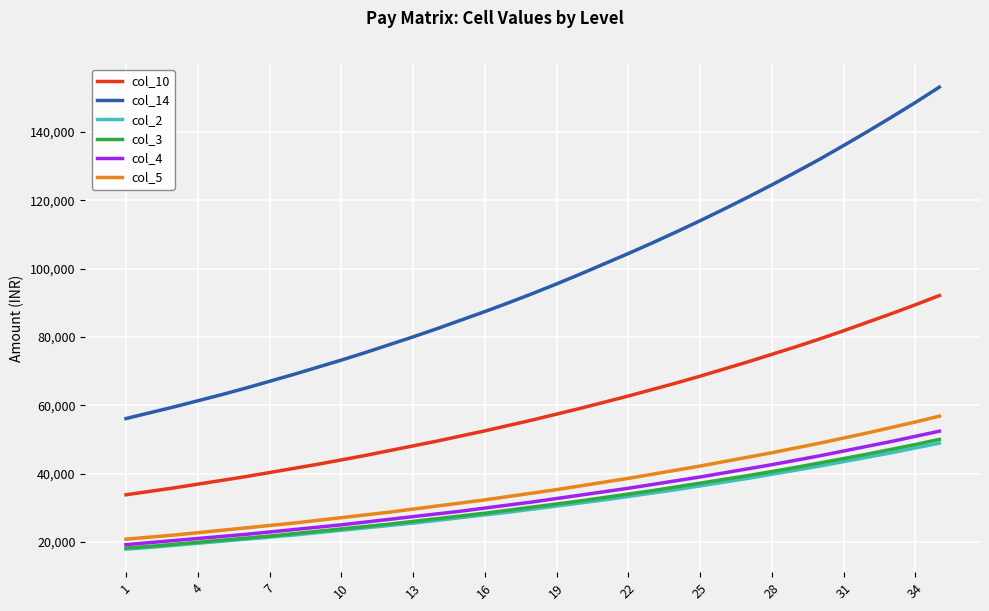

Which series has the largest range (max minus min)?

col_14